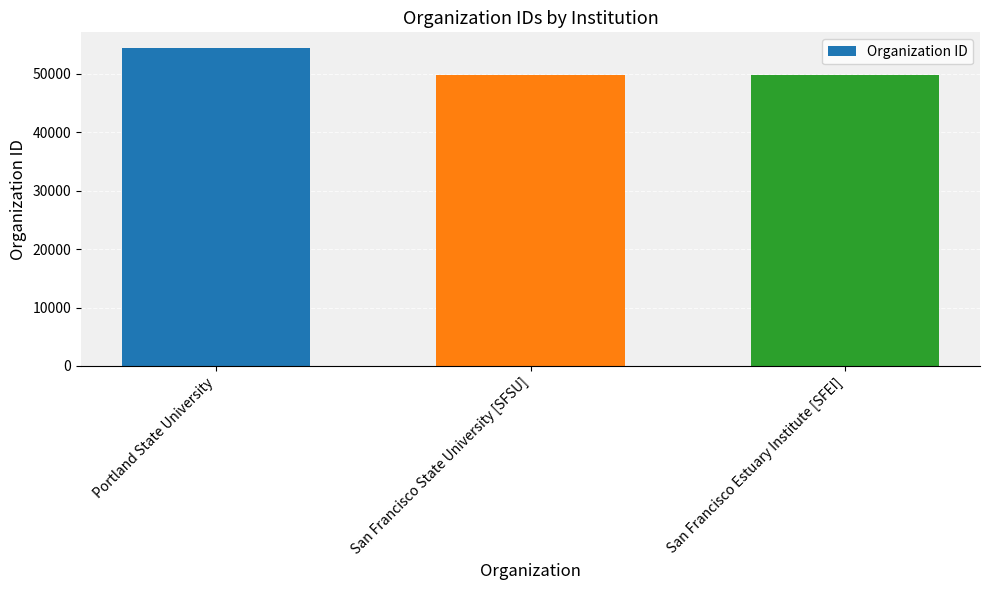

How many distinct data groups are displayed?

1